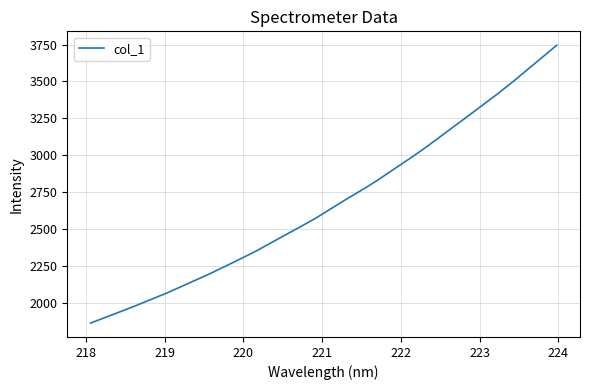

What is the minimum value shown in the chart?

1863.0